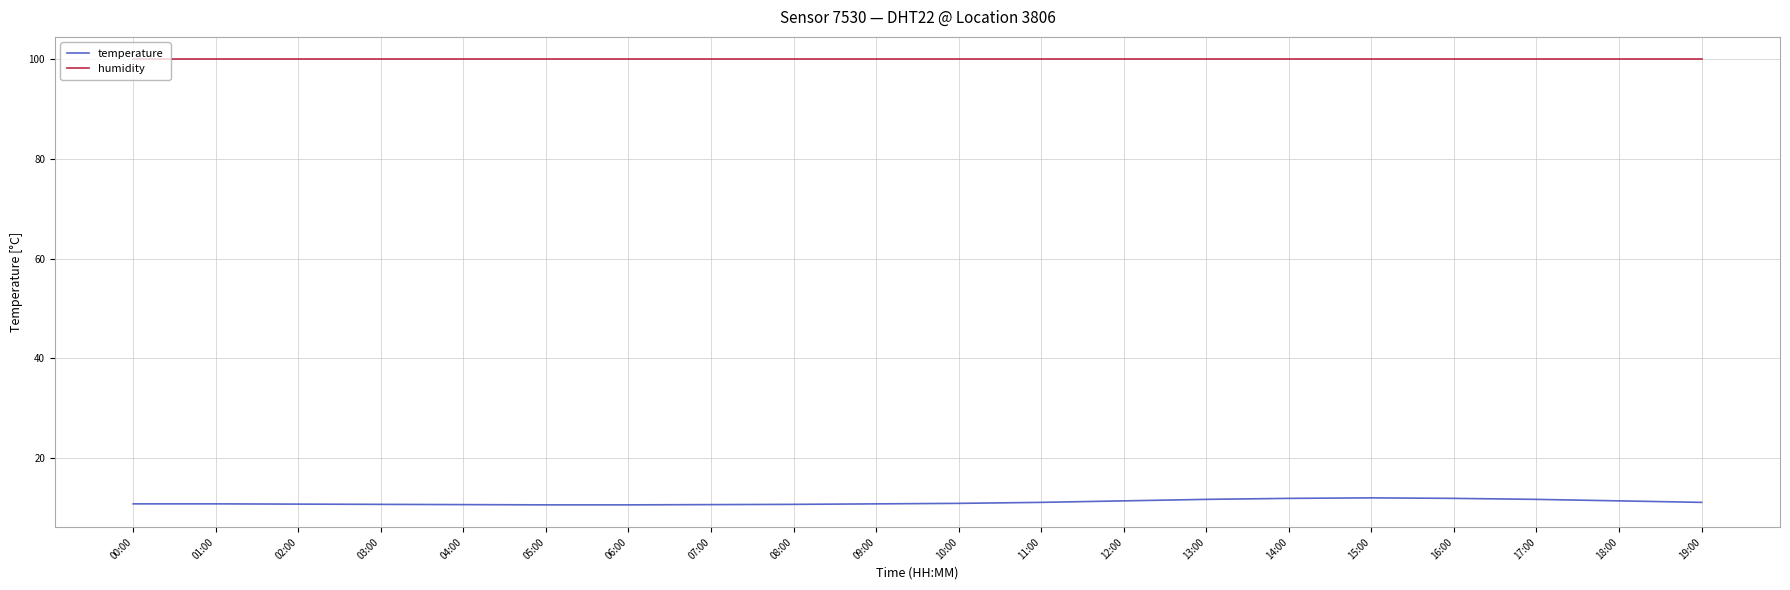

The value of humidity at 12:00 is 99.9. True or false?

True